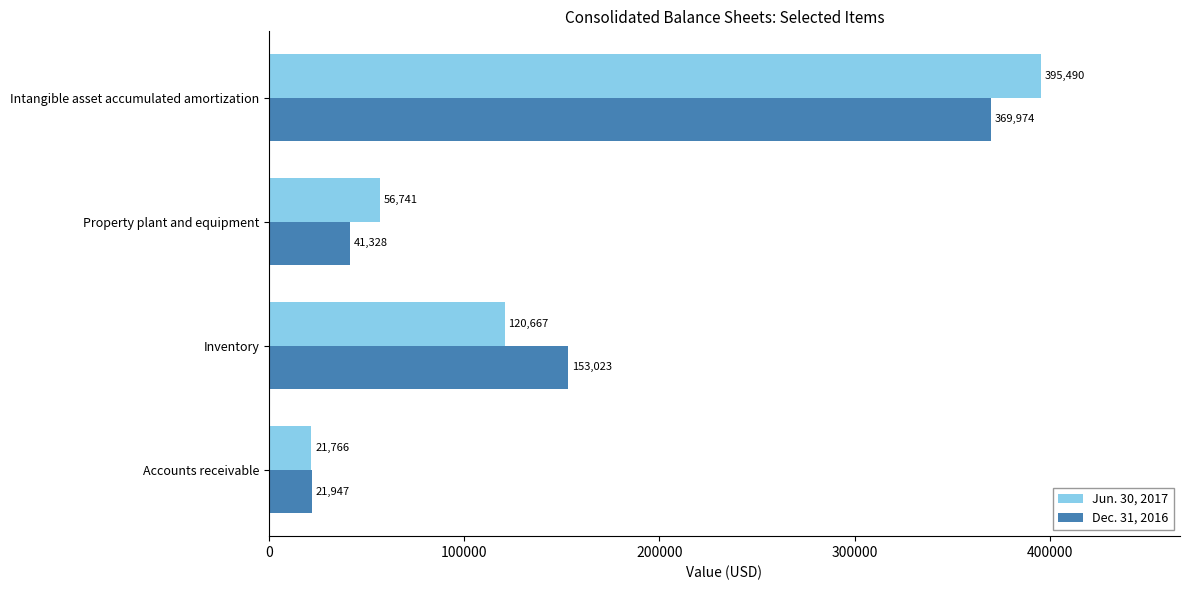

Is it true that Dec. 31, 2016 equals 538861 at Intangible asset accumulated amortization?

False